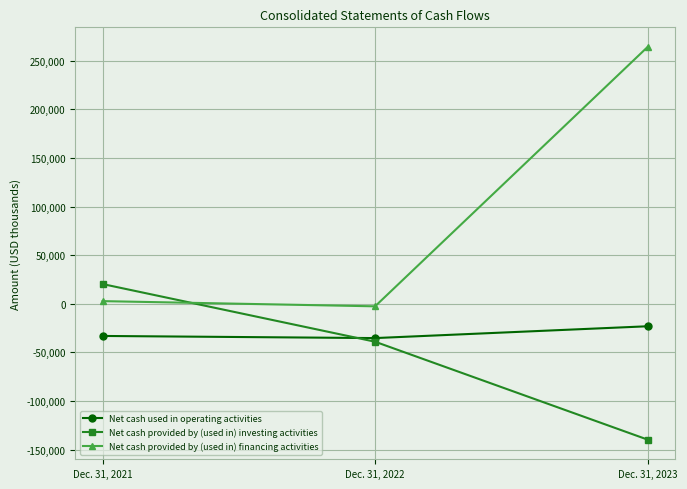

What is the sum of all Net cash provided by (used in) financing activities values?

264201